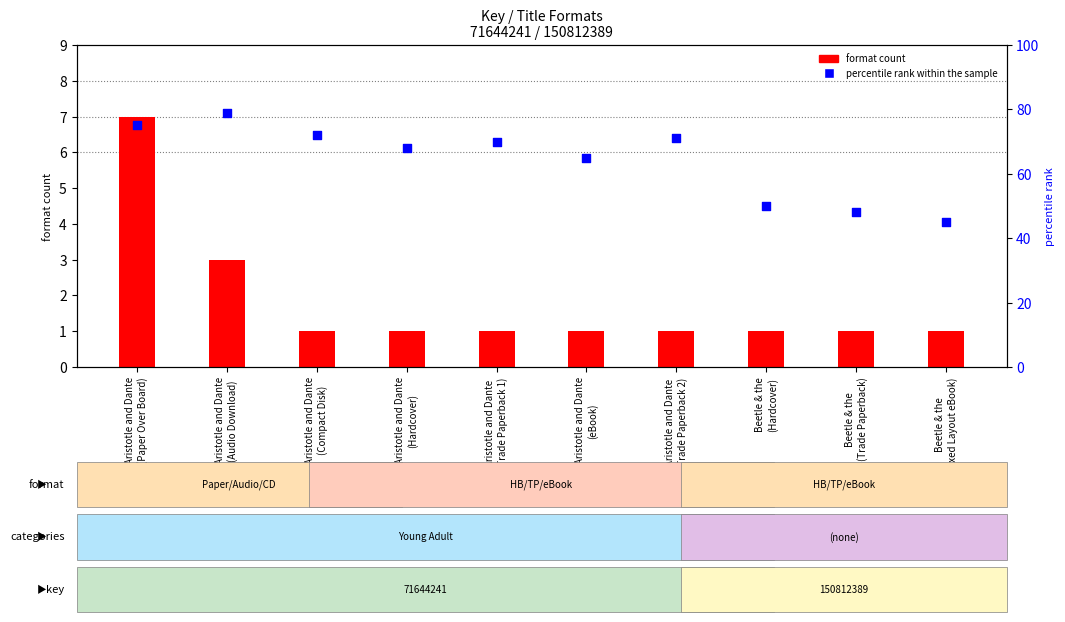

At how many categories does at least one series exceed 43?

10